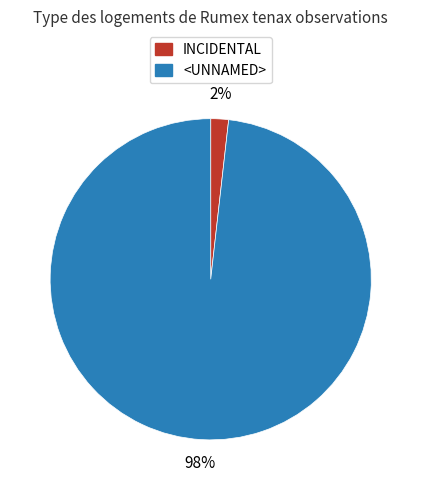

What is the majority slice?

<UNNAMED>